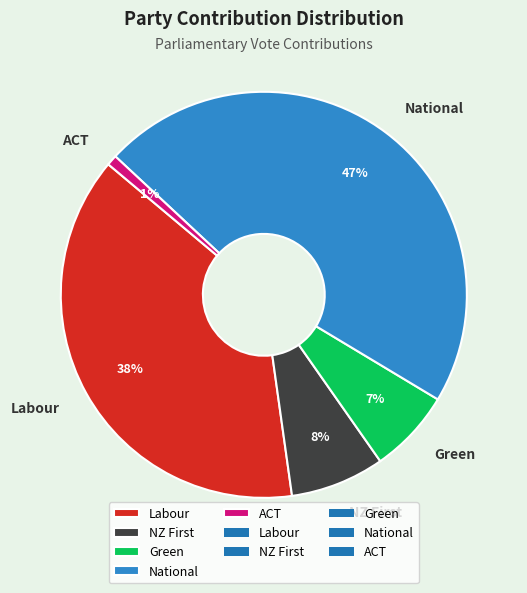

Is there a majority slice in this chart?

No